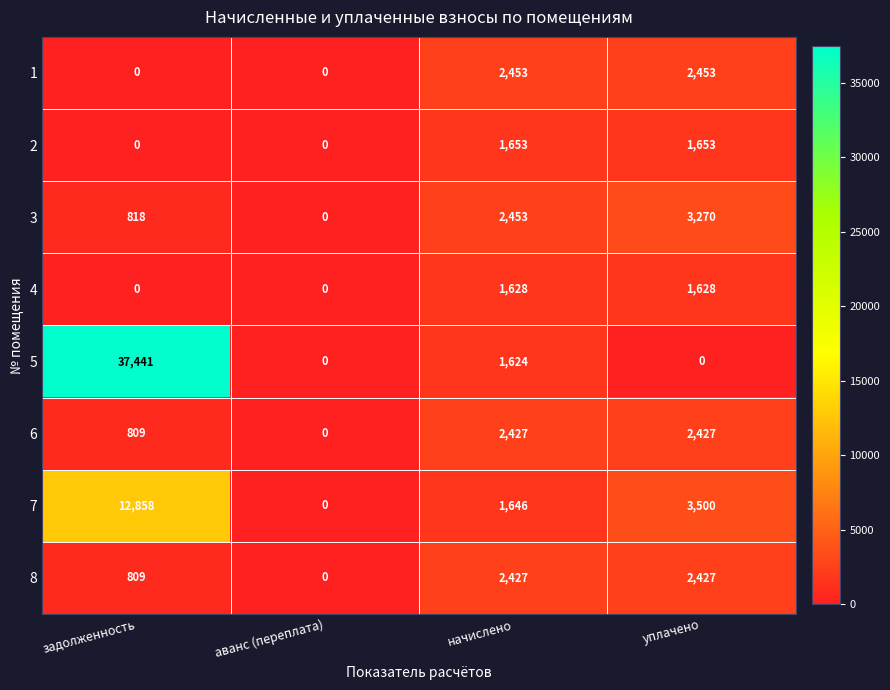

At which category does the chart reach its peak across all series?

задолженность